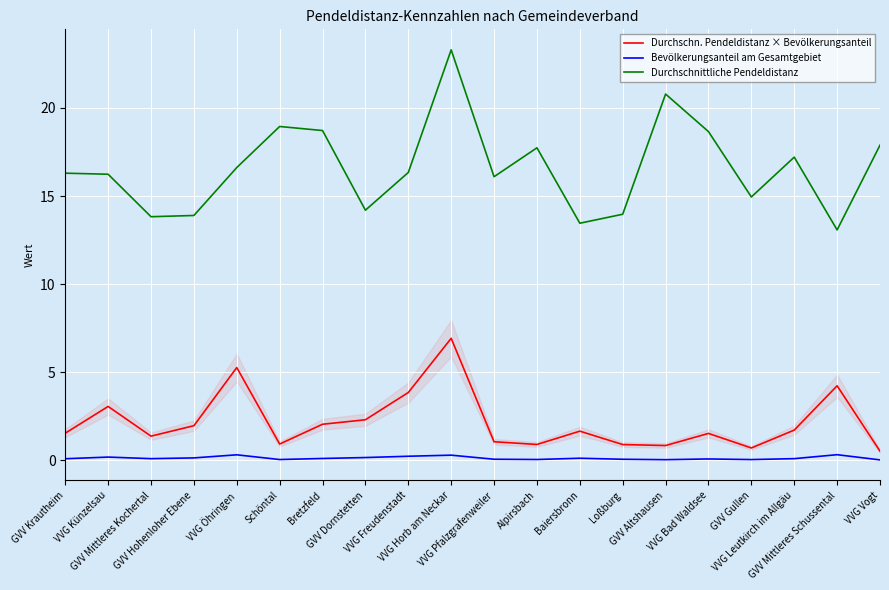

Rank the series at Baiersbronn from lowest to highest value.

Bevölkerungsanteil am Gesamtgebiet, Durchschn. Pendeldistanz × Bevölkerungsanteil, Durchschnittliche Pendeldistanz